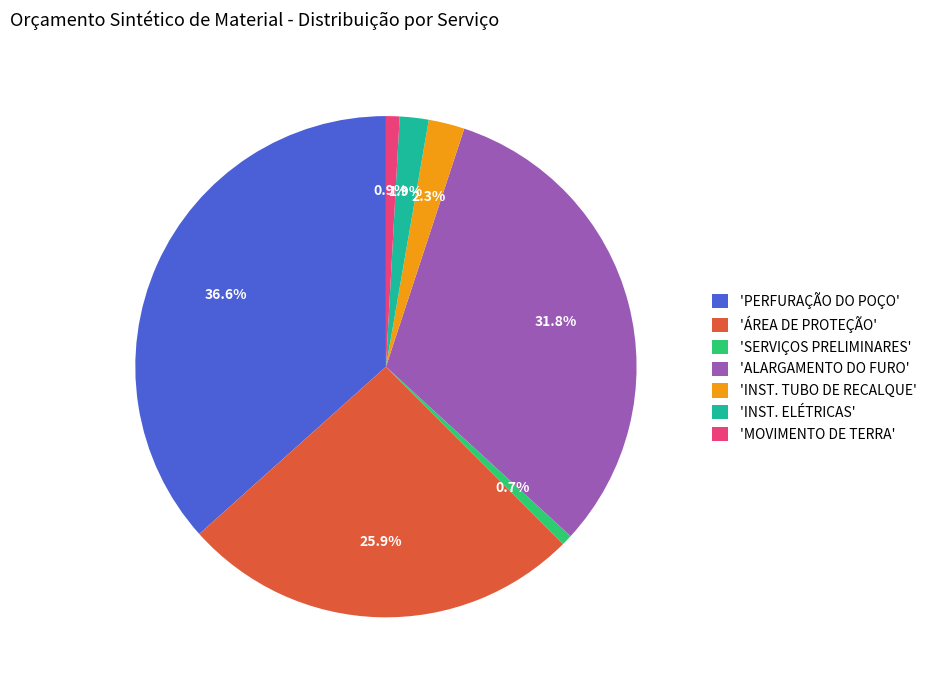

Is there any slice that represents more than half of the pie?

No